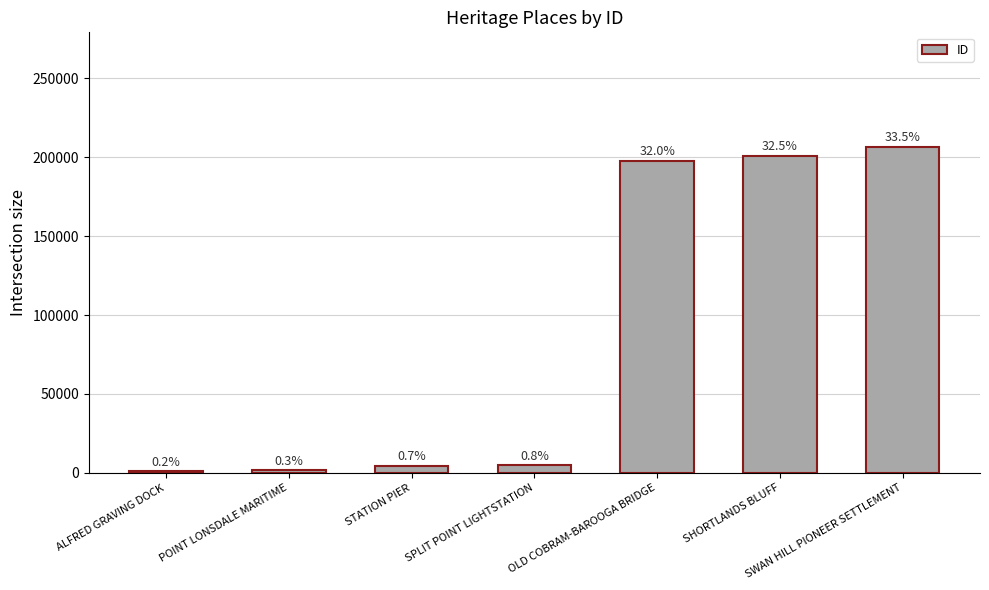

Reading left to right, extract all data points from this chart.

1231	1693	4603	4943	197955	200972	206822